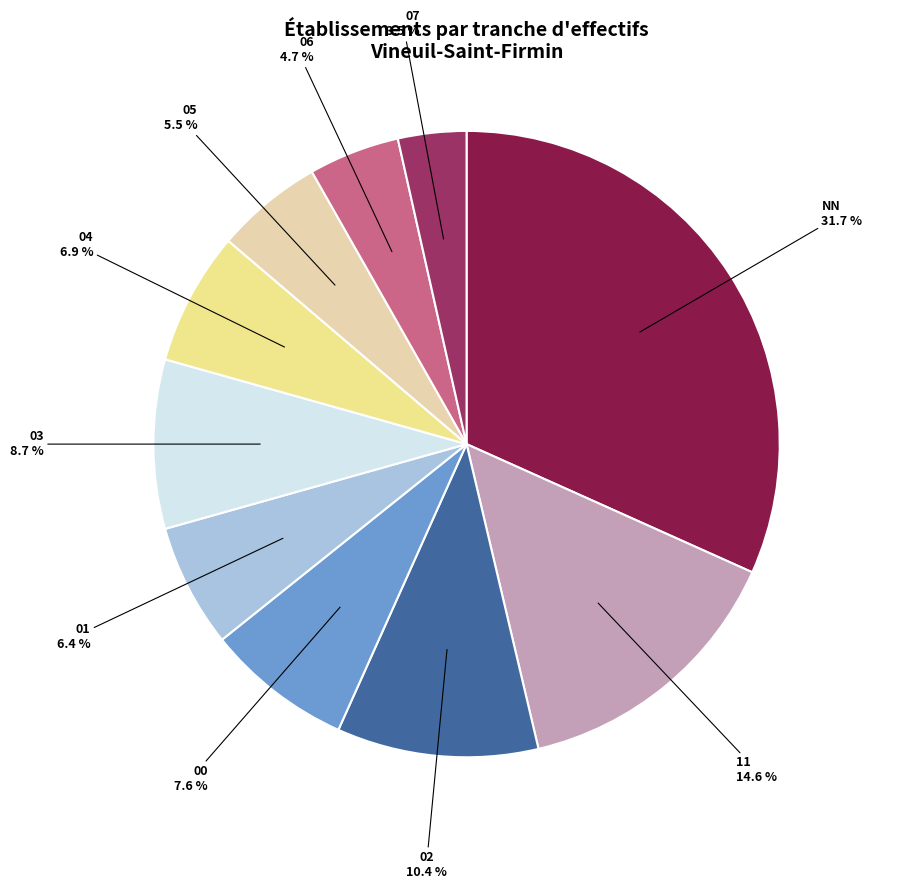

To the nearest percent, what is the difference between the 11 and 02 slice percentages?

4%